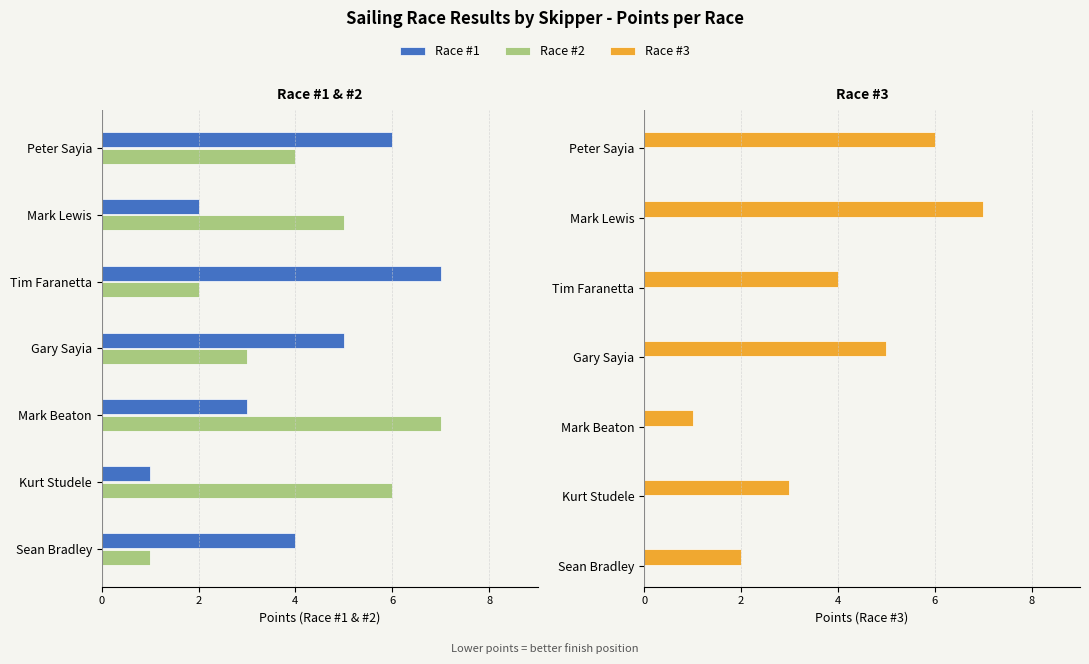

Reading left to right, extract all data points from this chart.

Race #1: -4	-1	-3	-5	-7	-2	-6
Race #2: -1	-6	-7	-3	-2	-5	-4
Race #3: 2	3	1	5	4	7	6